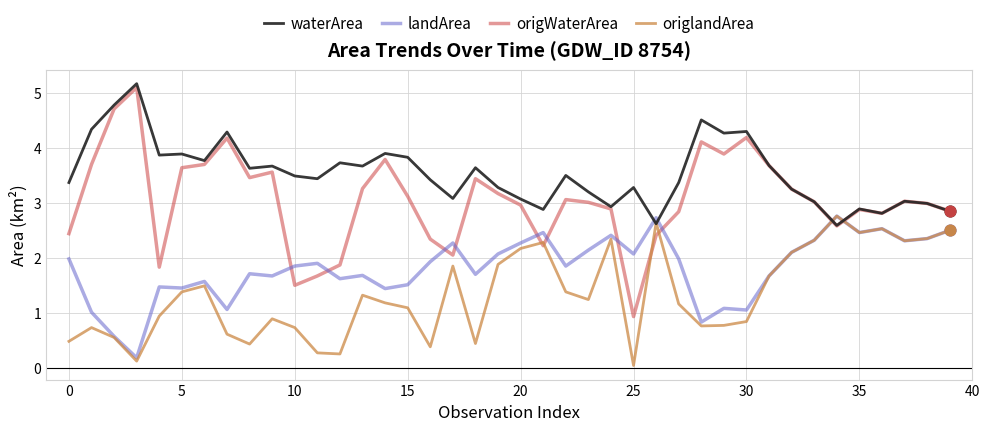

Which series has the widest spread of values?

origWaterArea